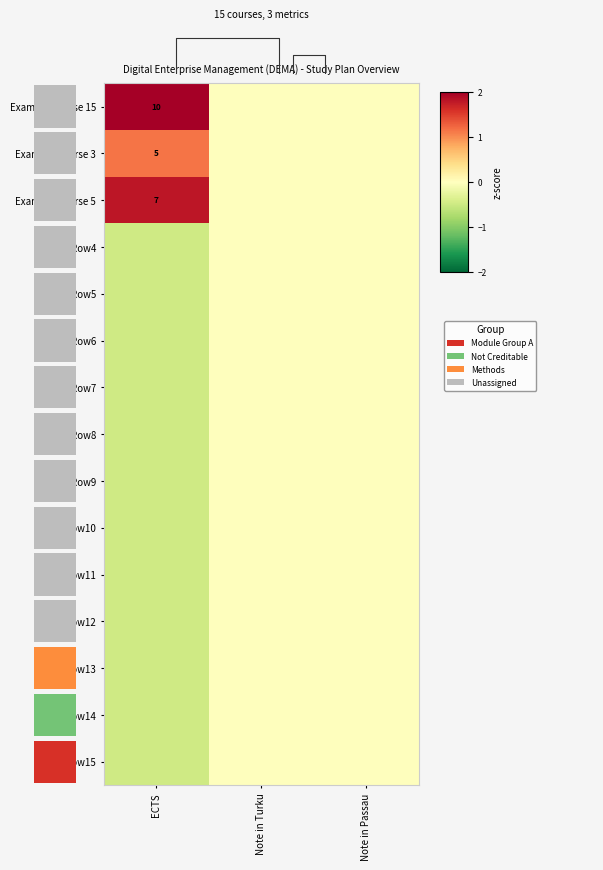

At which label is Row9 closest to 0?

Note in Turku